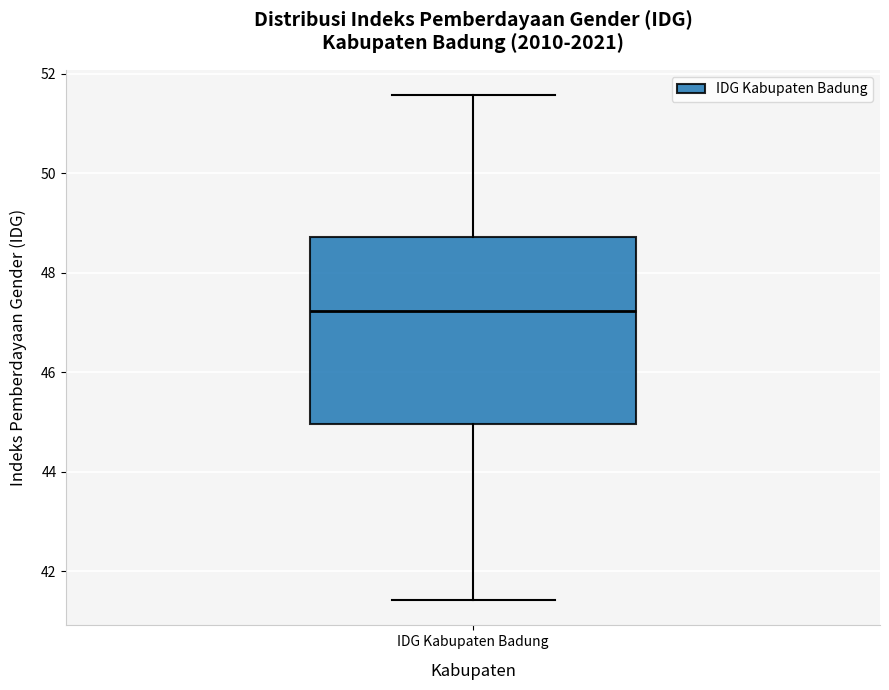

Where does the lower whisker of the box for IDG Kabupaten Badung end on the y-axis? The values are not printed on the chart, so give them approximately, as read against the axis.

41.4